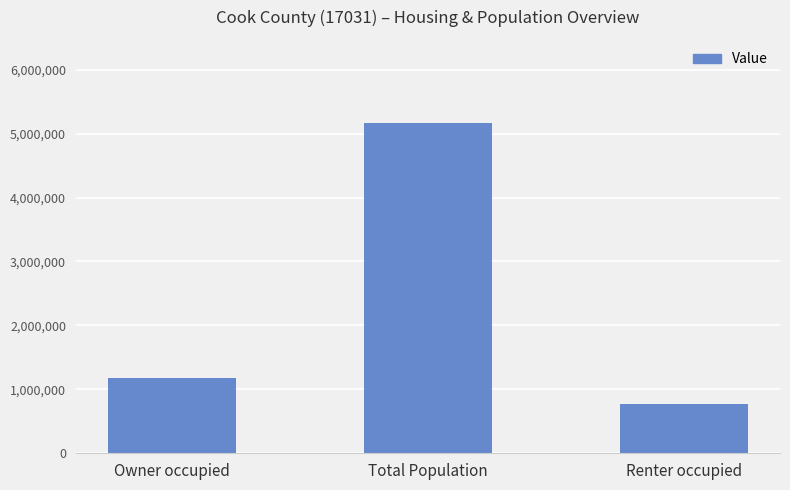

Is it true that the value at Total Population is 2642572?

False